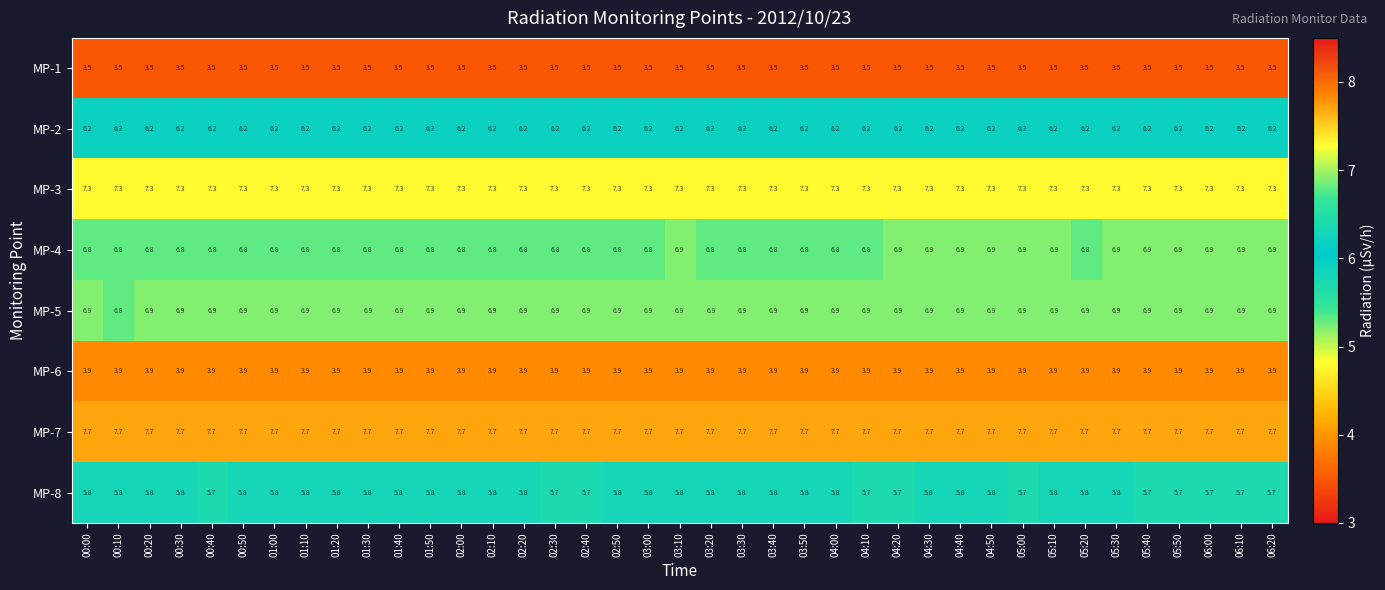

What is the approximate value of MP-3 at 01:30?

7.3